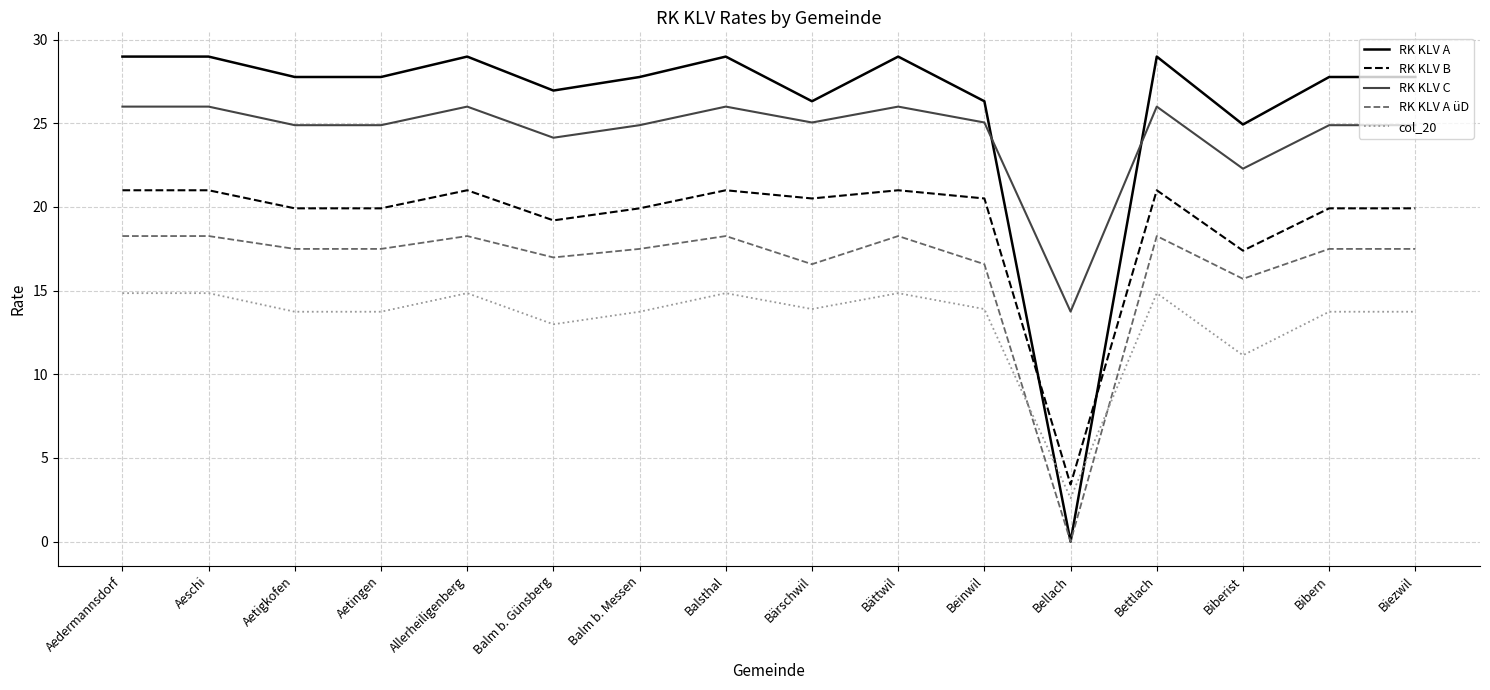

Which series has the widest spread of values?

RK KLV A